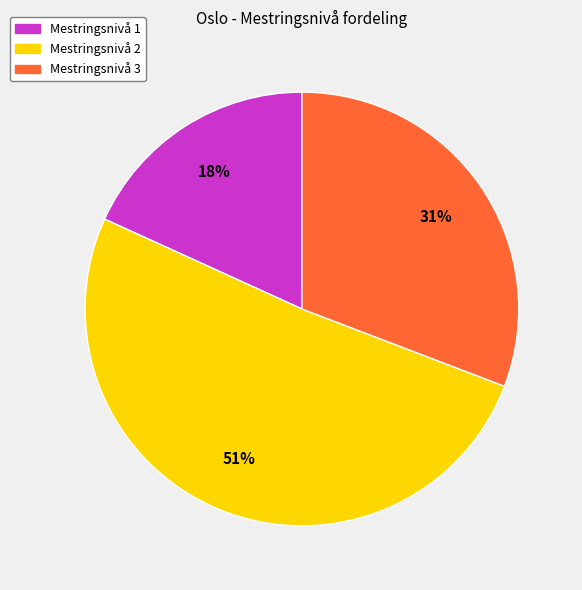

To the nearest percent, what portion does Mestringsnivå 2 represent?

51%